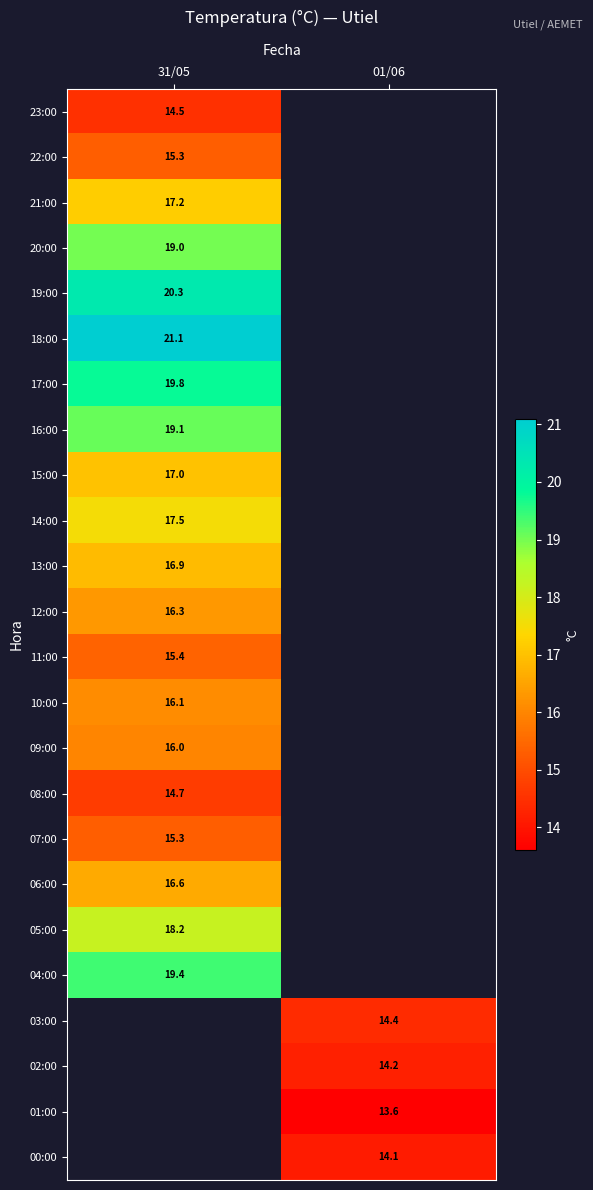

Is the value of 14:00 at 31/05 greater than the value of 04:00 at 31/05?

No